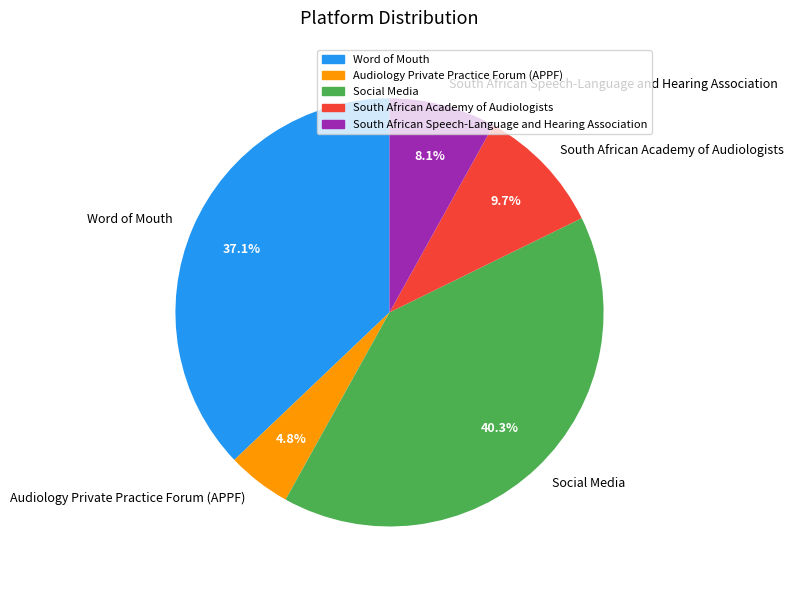

Rank the categories by value from lowest to highest.

Audiology Private Practice Forum (APPF), South African Speech-Language and Hearing Association, South African Academy of Audiologists, Word of Mouth, Social Media